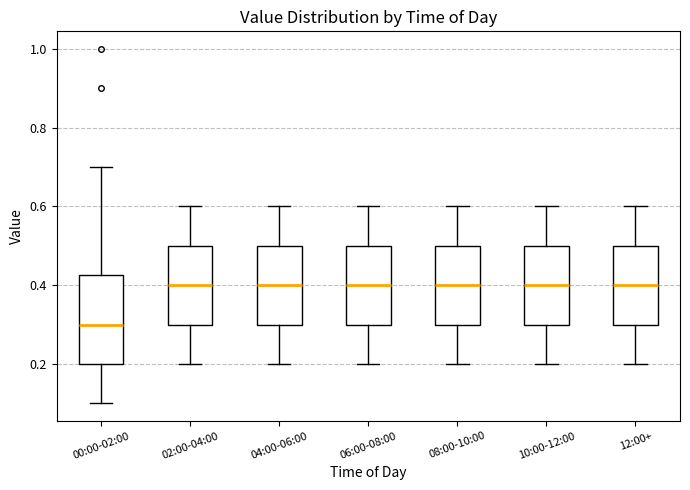

Where is the upper edge of the box for 12:00+ on the y-axis? The values are not printed on the chart, so give them approximately, as read against the axis.

0.50